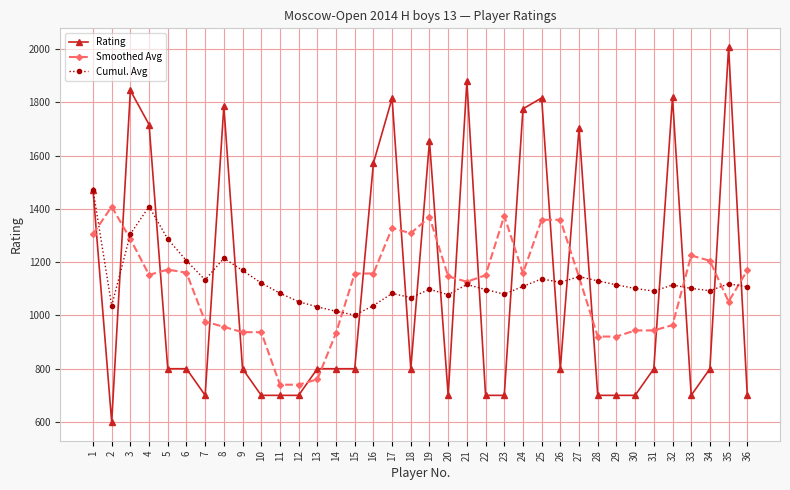

How many lines are shown in the chart?

3